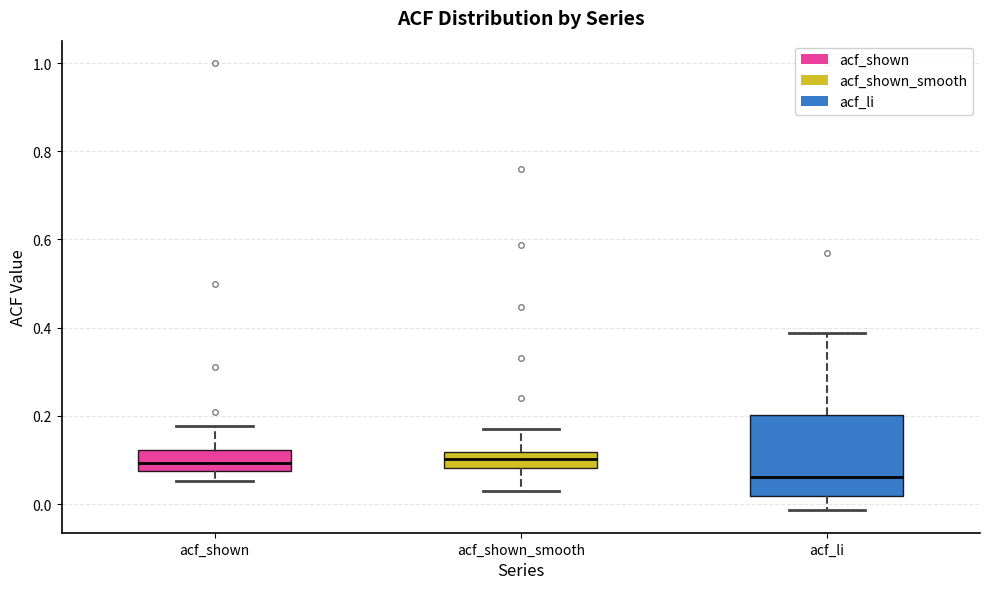

Which box is the tallest, from its lower edge to its upper edge?

acf_li